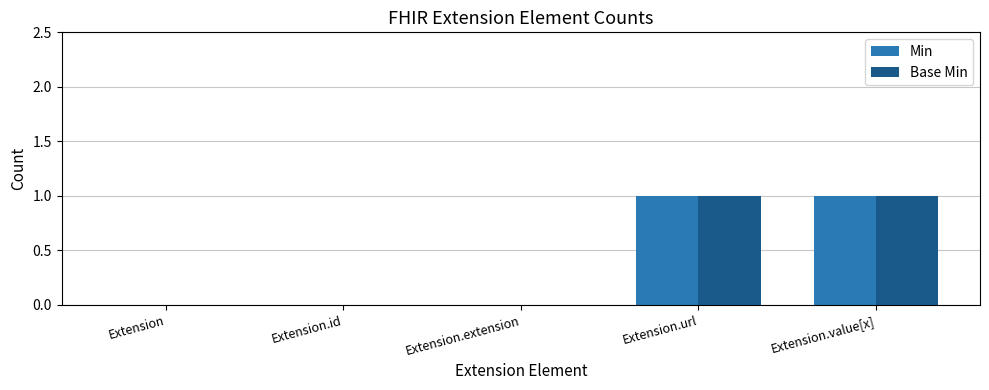

Reading left to right, what are all the values shown in this chart?

Min: 0	0	0	1	1
Base Min: 0	0	0	1	1